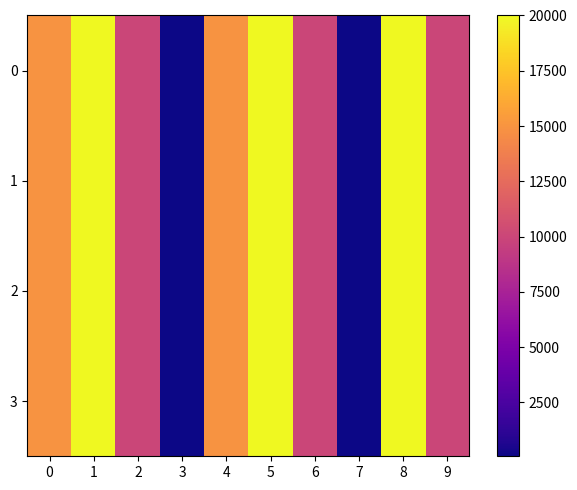

Which has a higher value, 4 or 0?

4